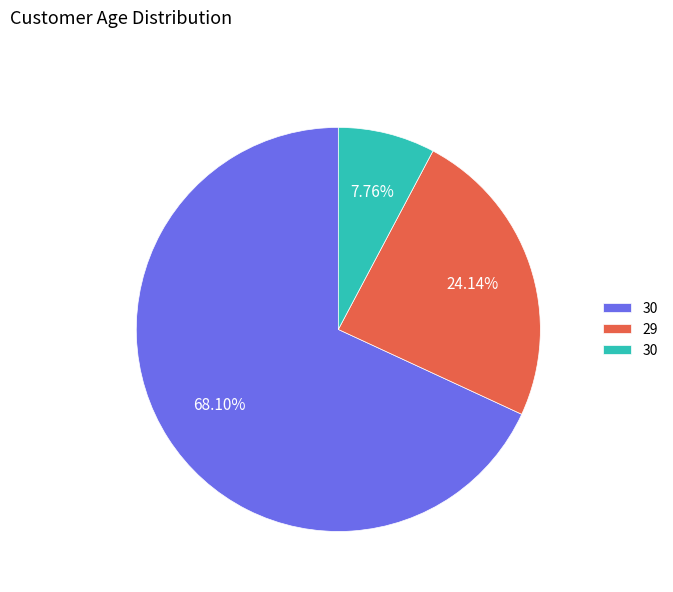

Is there any slice that represents more than half of the pie?

Yes